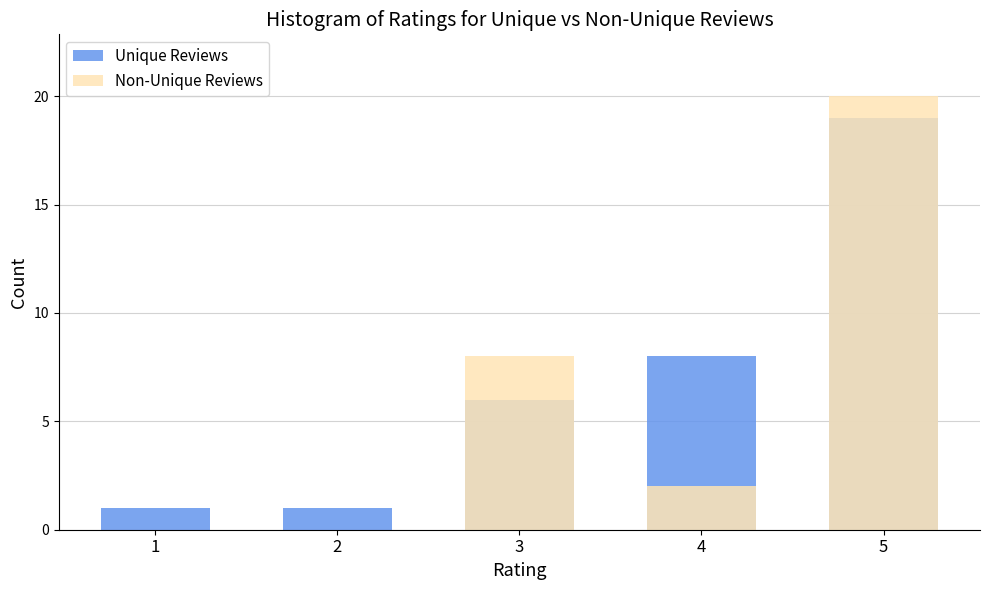

True or false: Non-Unique Reviews has a value of 2 at 4.

True